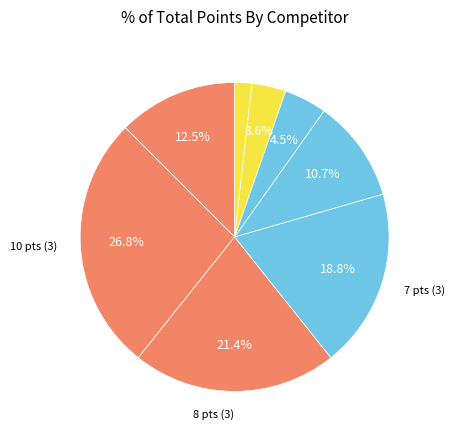

Count the number of slices in the pie.

8